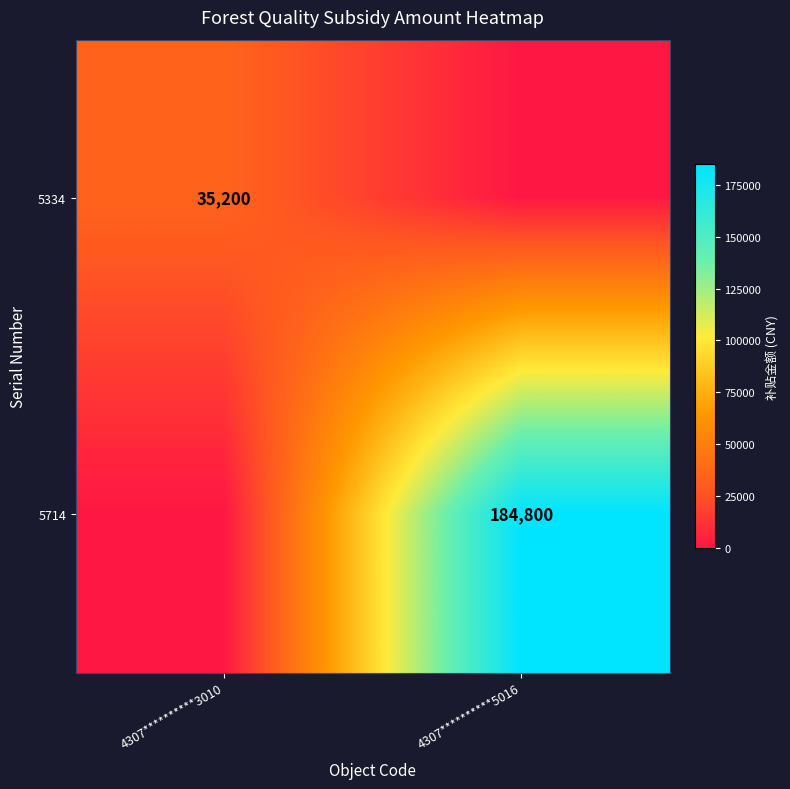

What is the maximum value for 5334?

35200